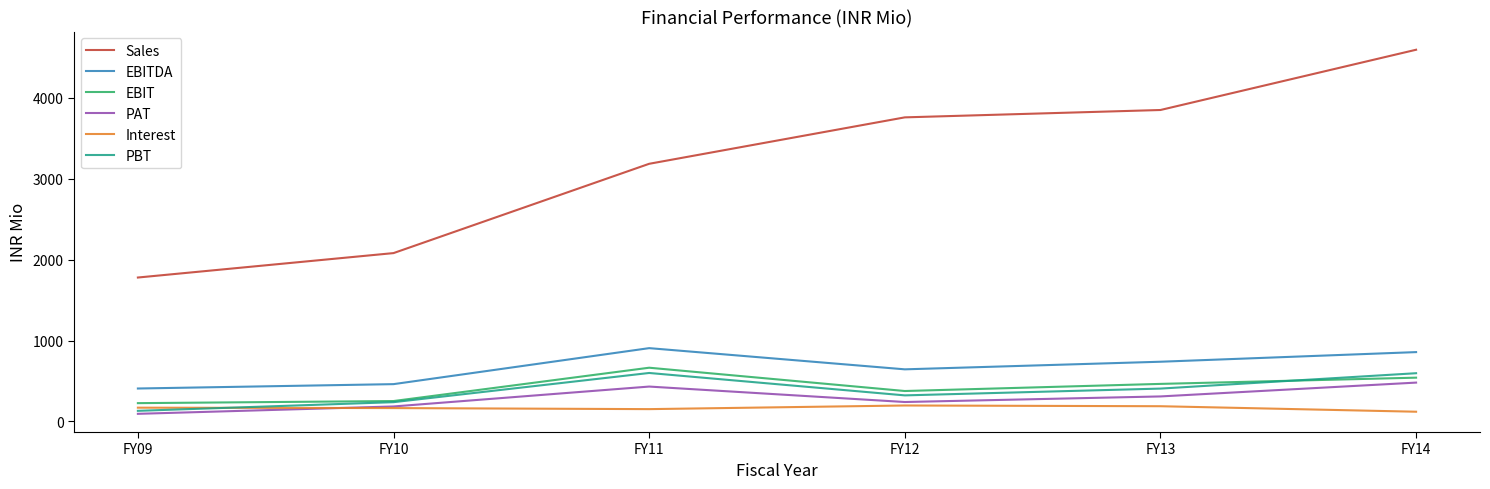

Which series has the widest spread of values?

Sales